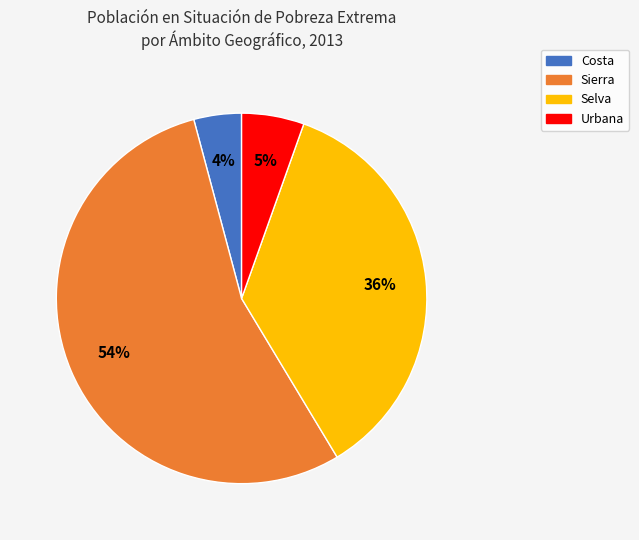

How many slices are in this pie chart?

4